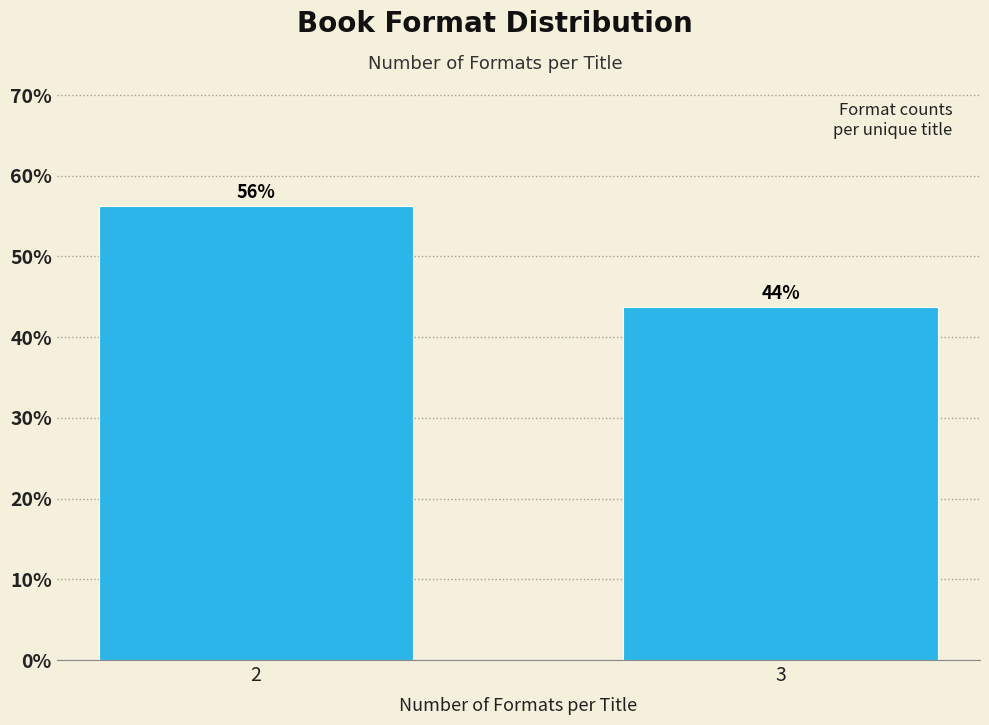

What is the ratio of the value at 3 to the value at 2?

0.8